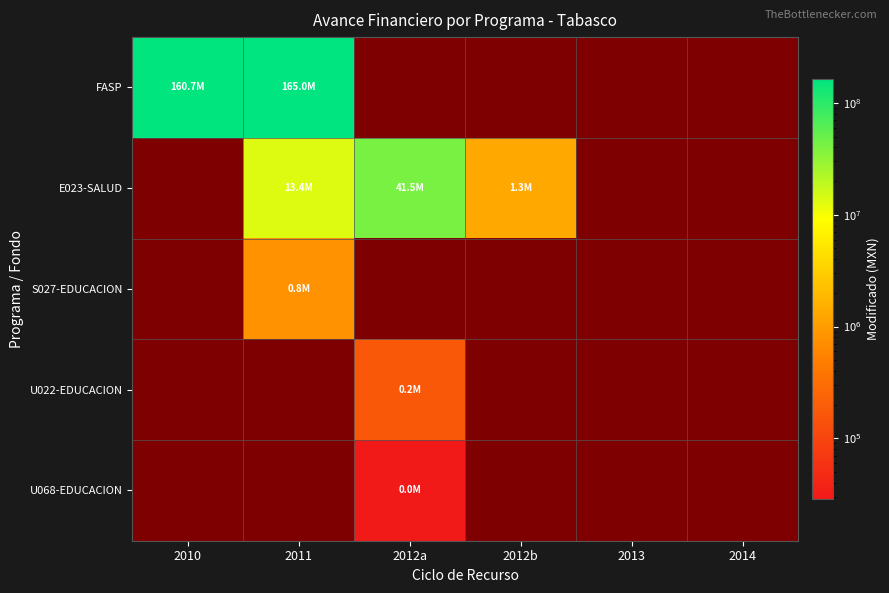

Is it true that FASP equals 0 at 2012b?

True